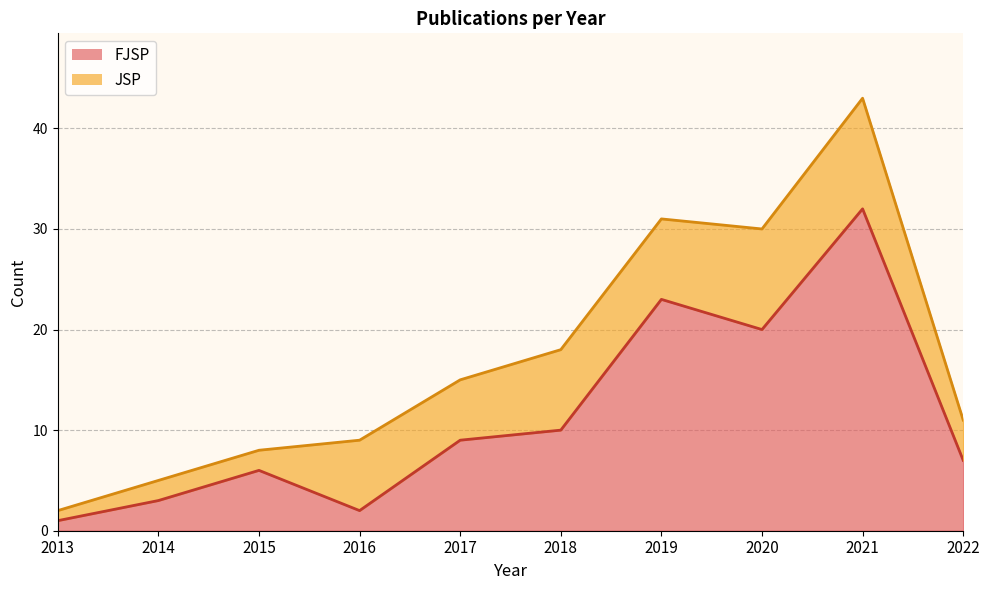

Is it true that the value at 2019 is 7?

False